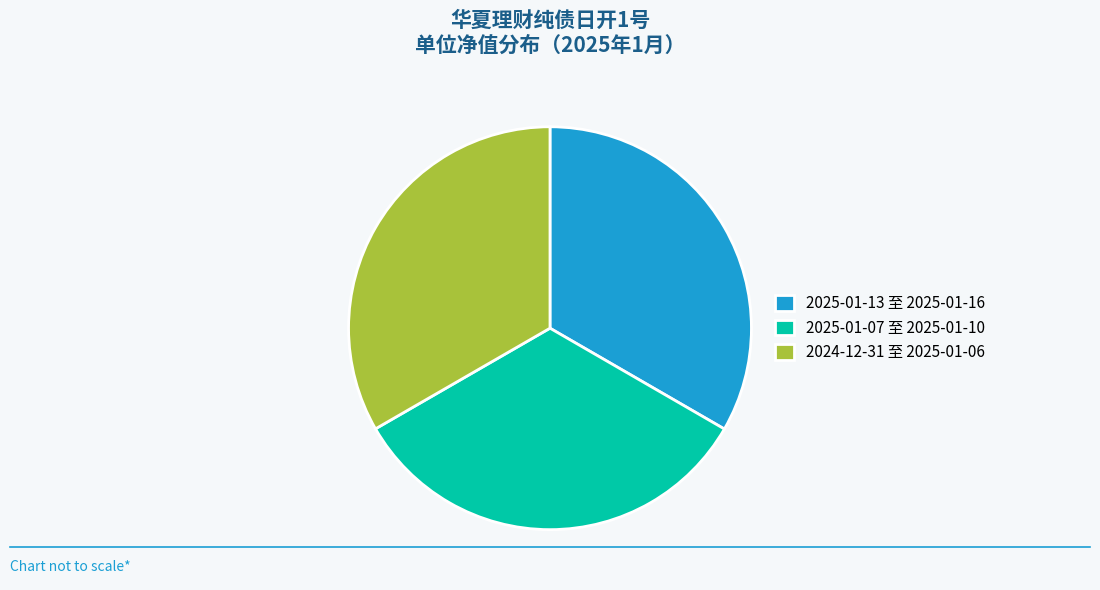

Combined, do 2025-01-07 至 2025-01-10 and 2024-12-31 至 2025-01-06 account for over 50%?

Yes